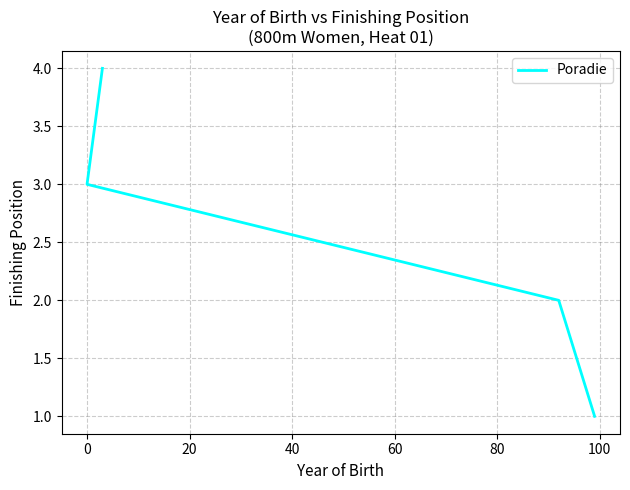

The value at 0 is 3. True or false?

True